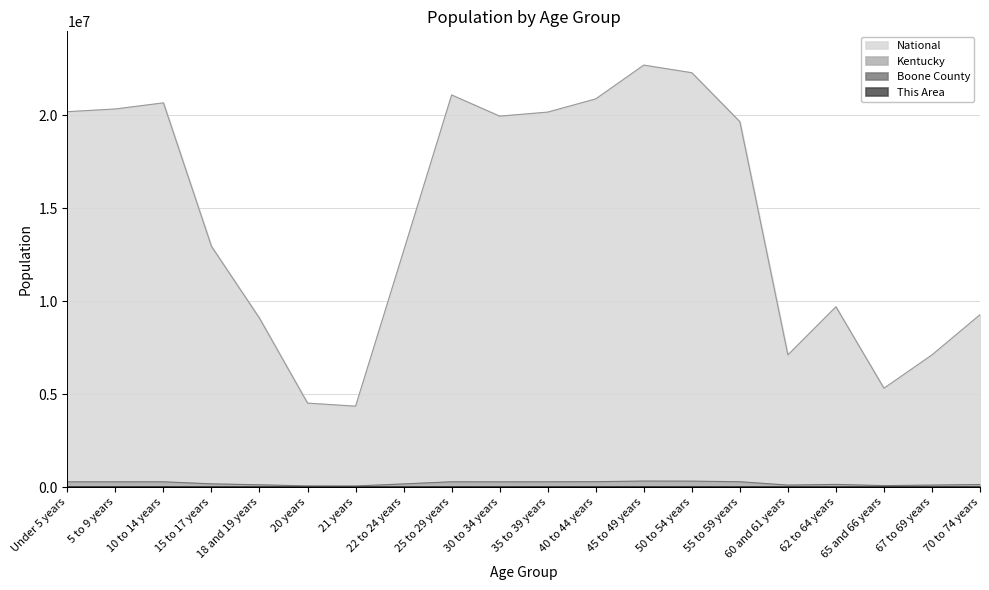

What is the spread (max minus min) of values at 50 to 54 years?

22297950